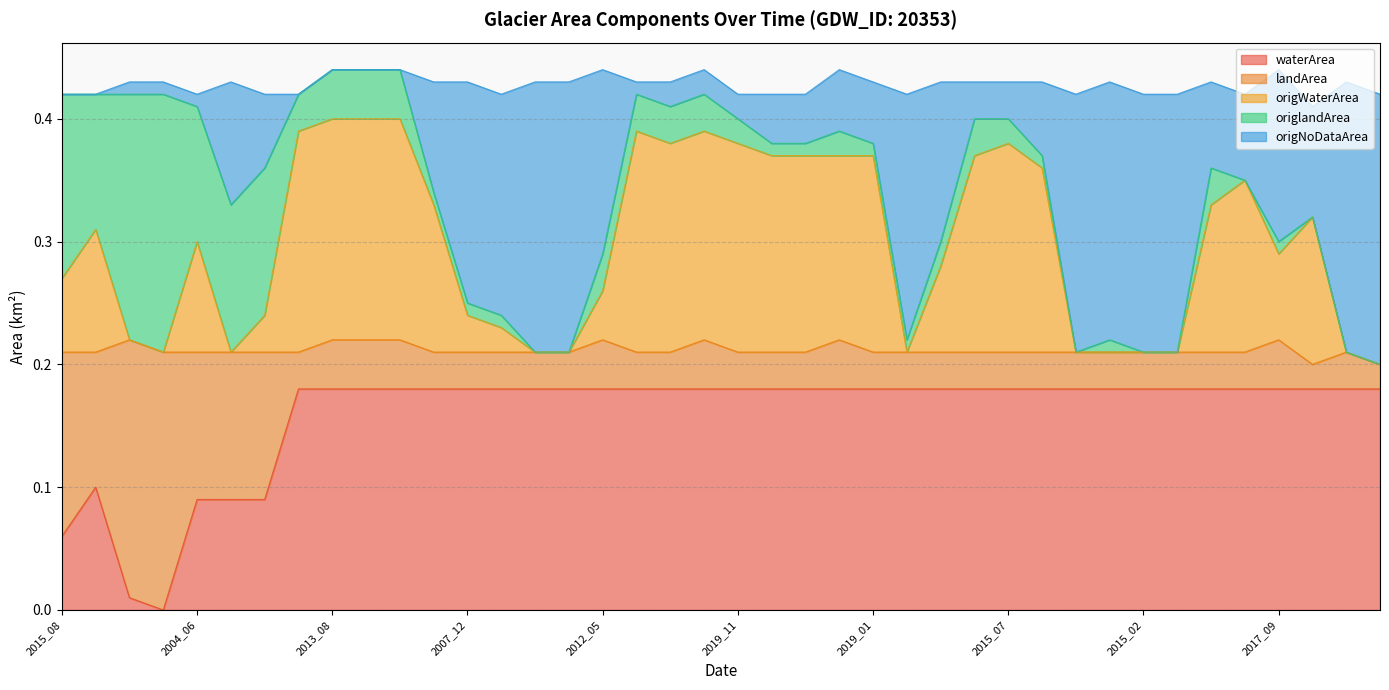

Where is the first local maximum for origNoDataArea?

2000_09